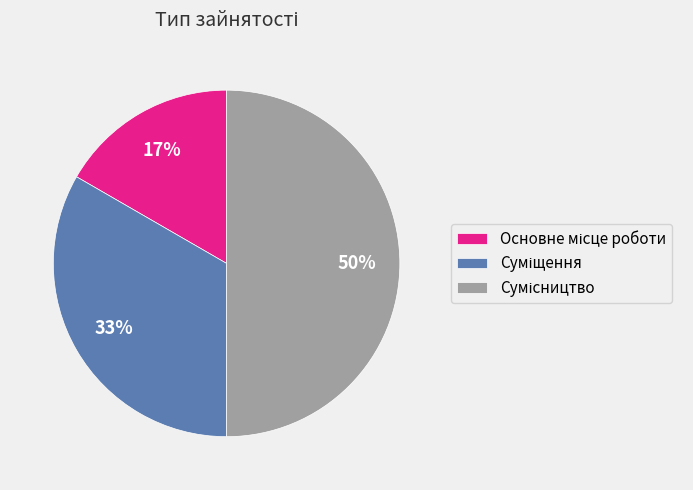

To the nearest percent, what is the average slice percentage?

33%